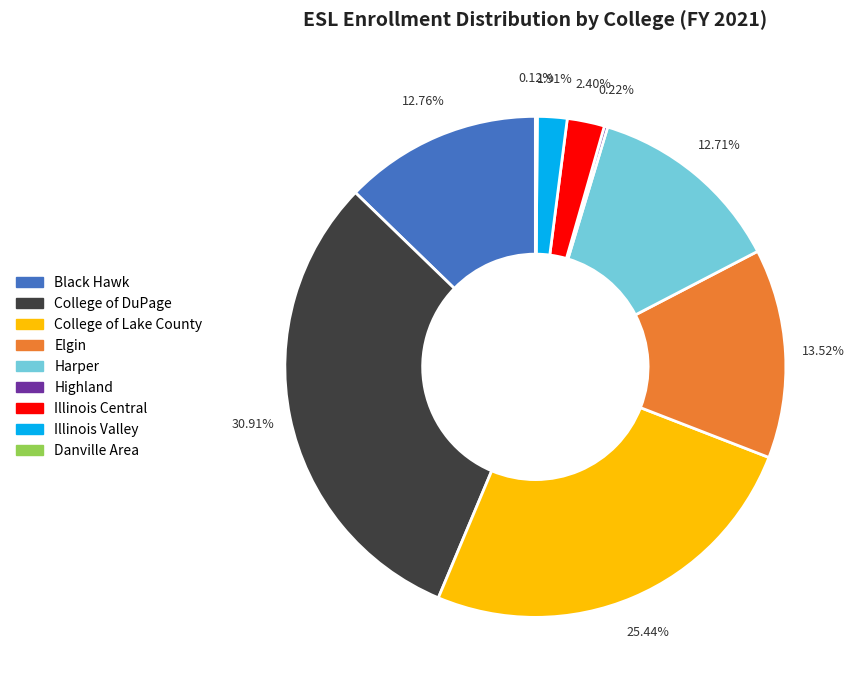

Does any single category account for the majority?

No